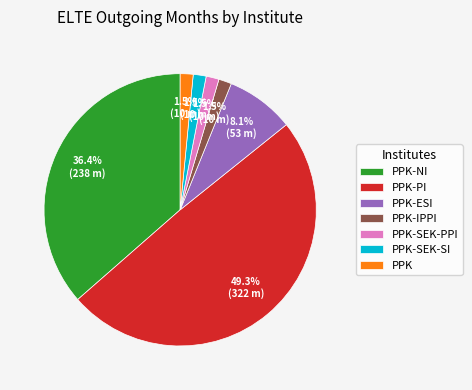

How much of the chart is everything except PPK-SEK-PPI?

98.5%